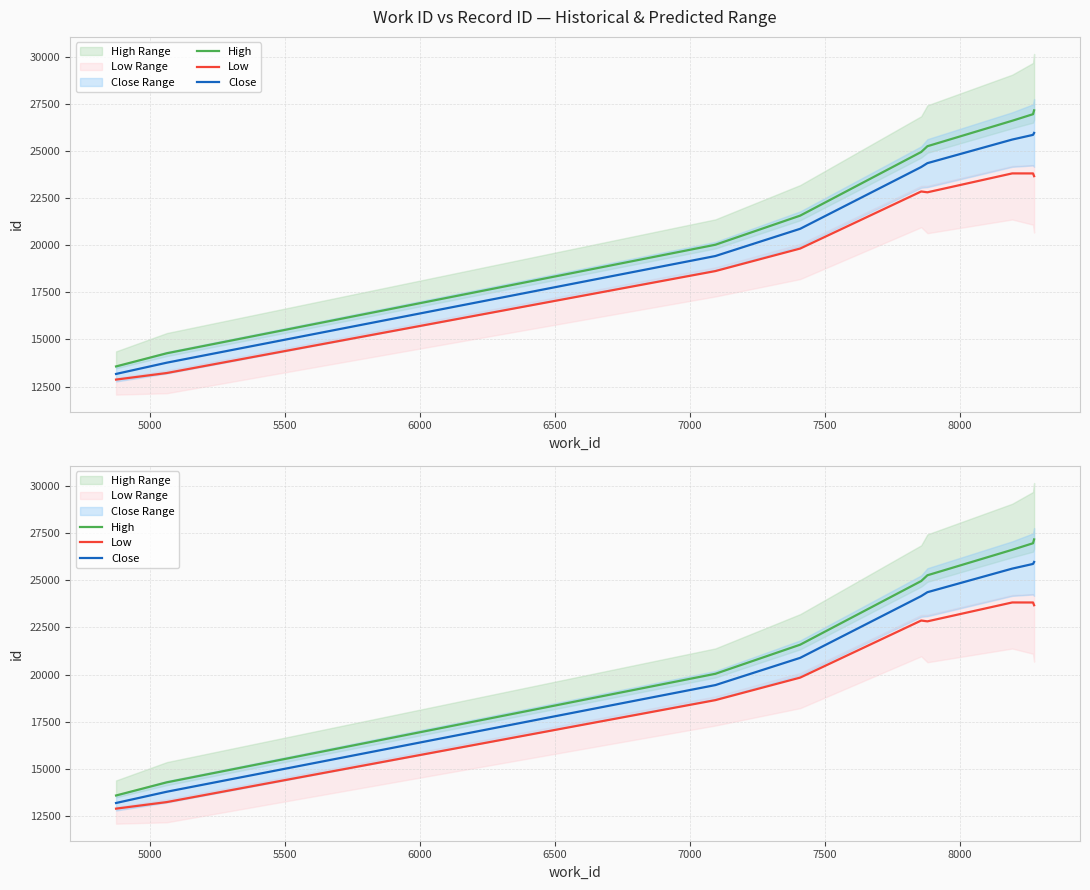

What are all the series names shown in the legend?

High, Low, Close